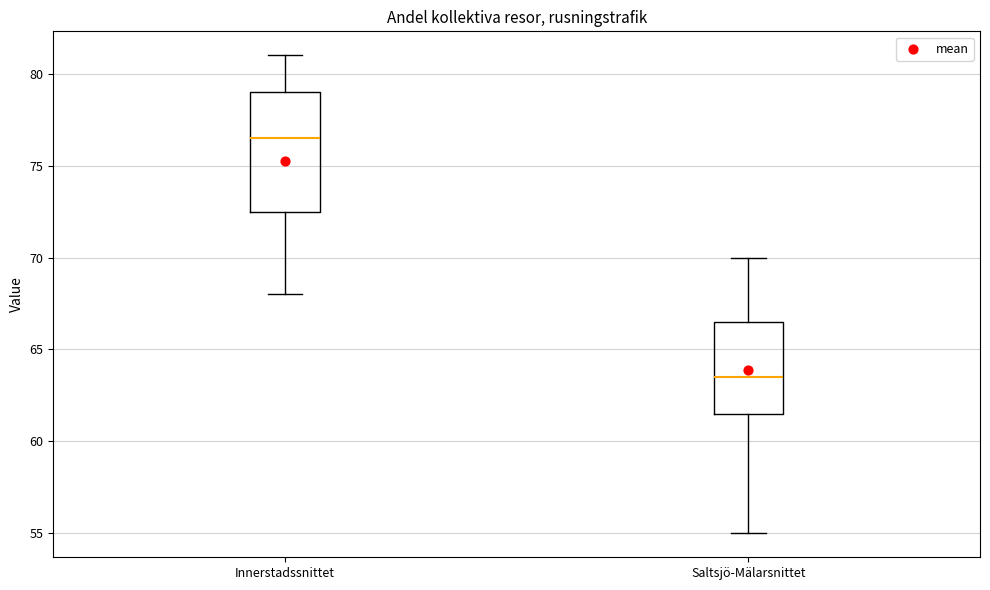

Reading left to right, read every box against the y-axis: the position of its median line, the range the box covers, and the ends of its whiskers. The values are not printed on the chart, so give them approximately, as read against the axis.

Innerstadssnittet: median 76.5, box 72.5 to 79.0, whiskers 68.0 to 81.0
Saltsjö-Mälarsnittet: median 63.5, box 61.5 to 66.5, whiskers 55.0 to 70.0